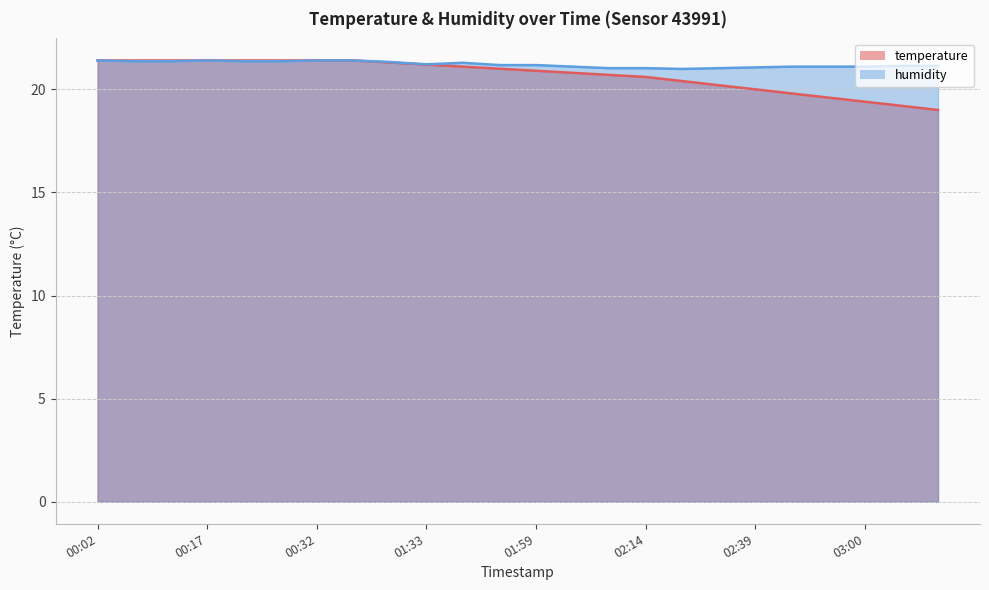

Reading left to right, what are all the values shown in this chart?

temperature: 21.4	21.4	21.4	21.4	21.4	21.4	21.4	21.4	21.3	21.2	21.1	21.0	20.9	20.8	20.7	20.6	20.4	20.2	20.0	19.8	19.6	19.4	19.2	19.0
humidity: 21.4	21.4	21.4	21.4	21.4	21.4	21.4	21.4	21.3	21.2	21.3	21.2	21.2	21.1	21.0	21.0	21.0	21.0	21.1	21.1	21.1	21.1	21.1	21.1